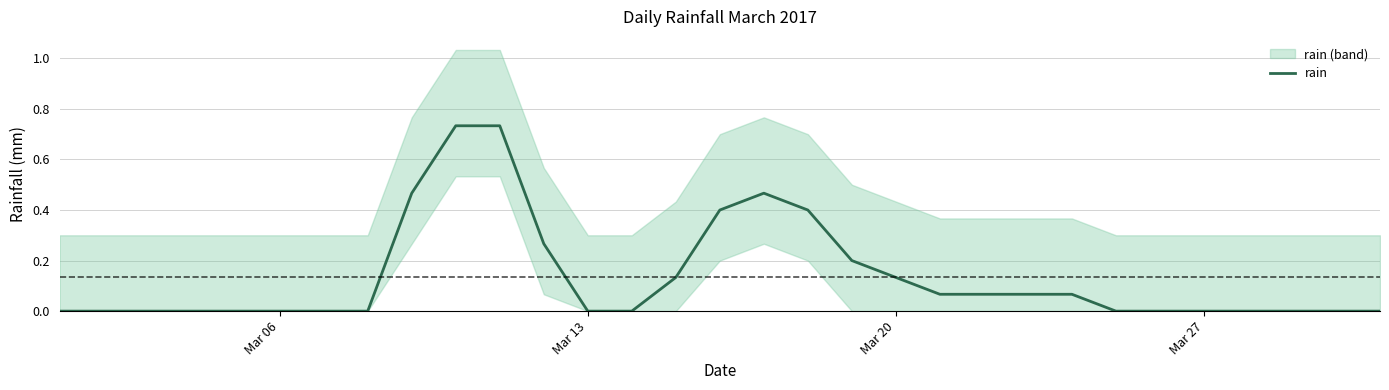

True or false: rain has a value of 0.4 at Mar 27.

False